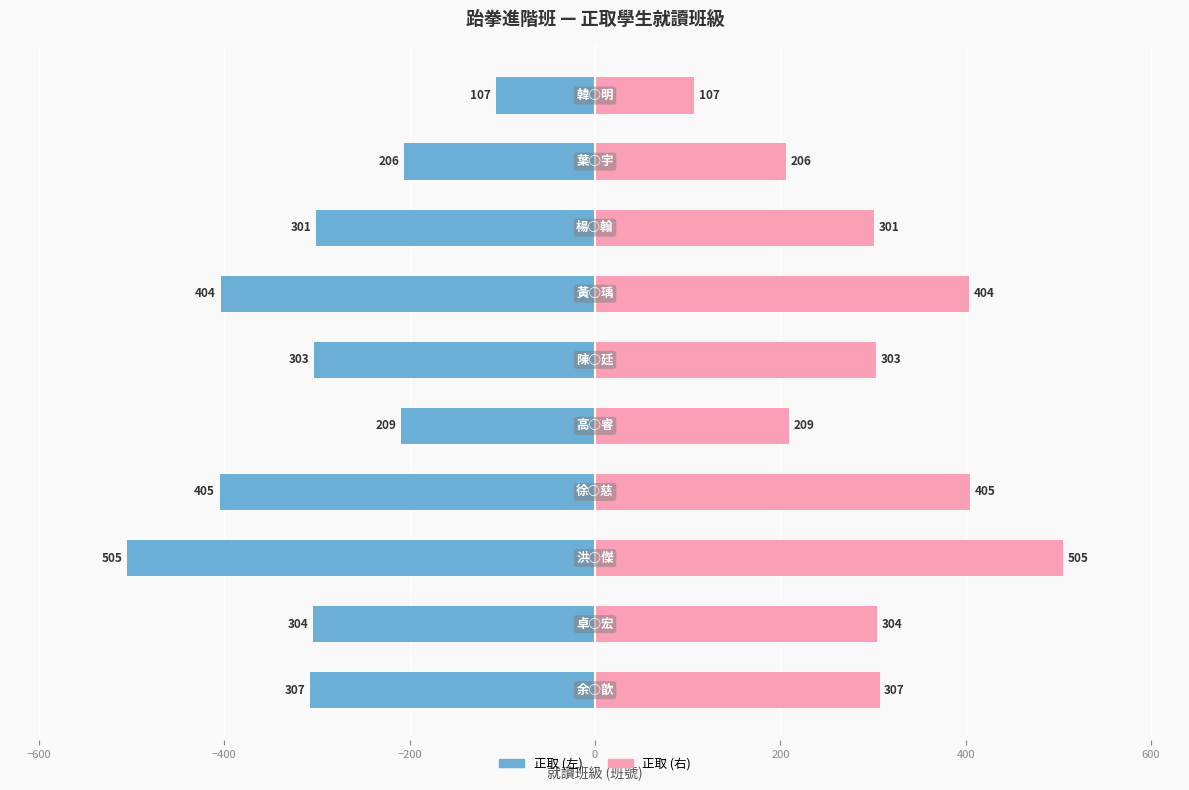

Which series changed the most between −600 and 200?

正取(藍)